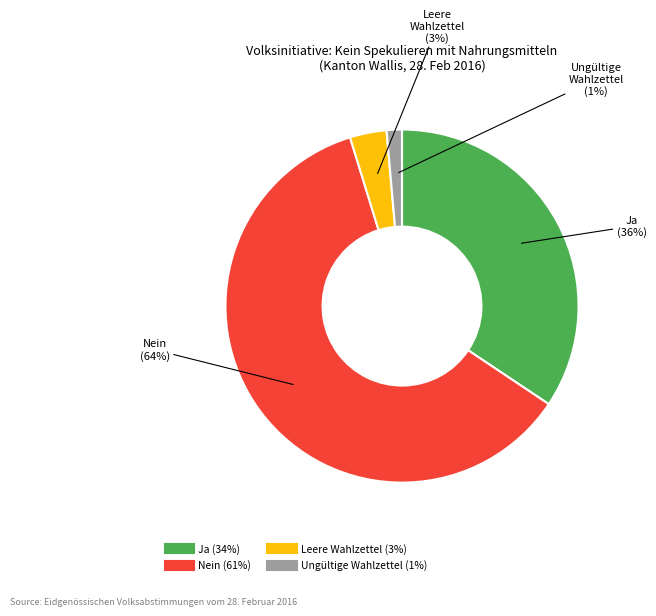

Which category has the smallest portion of the pie?

Ungültige Wahlzettel